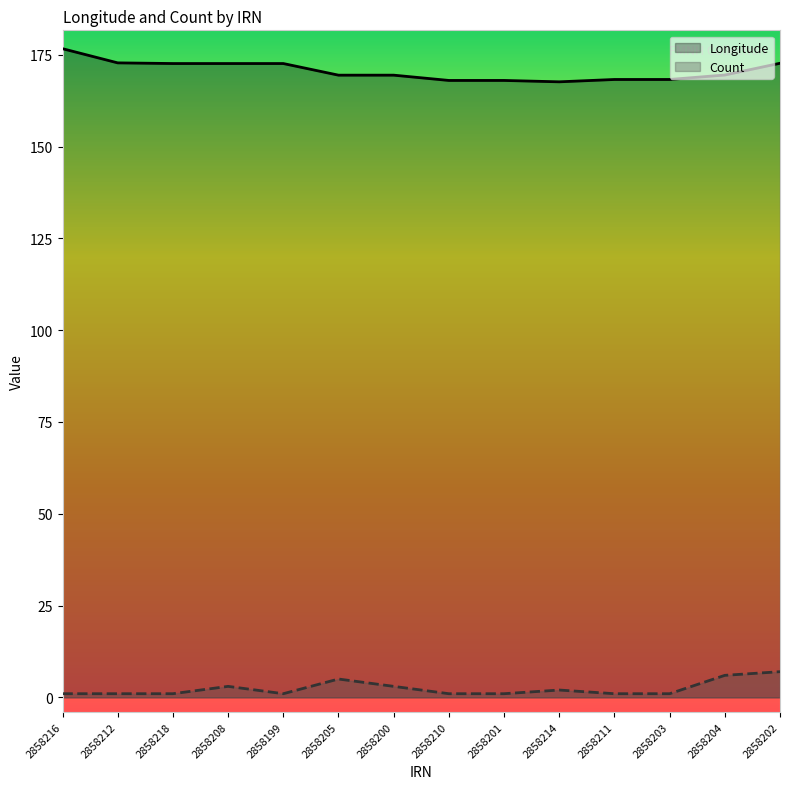

At which label is Longitude closest to 172?

2858218